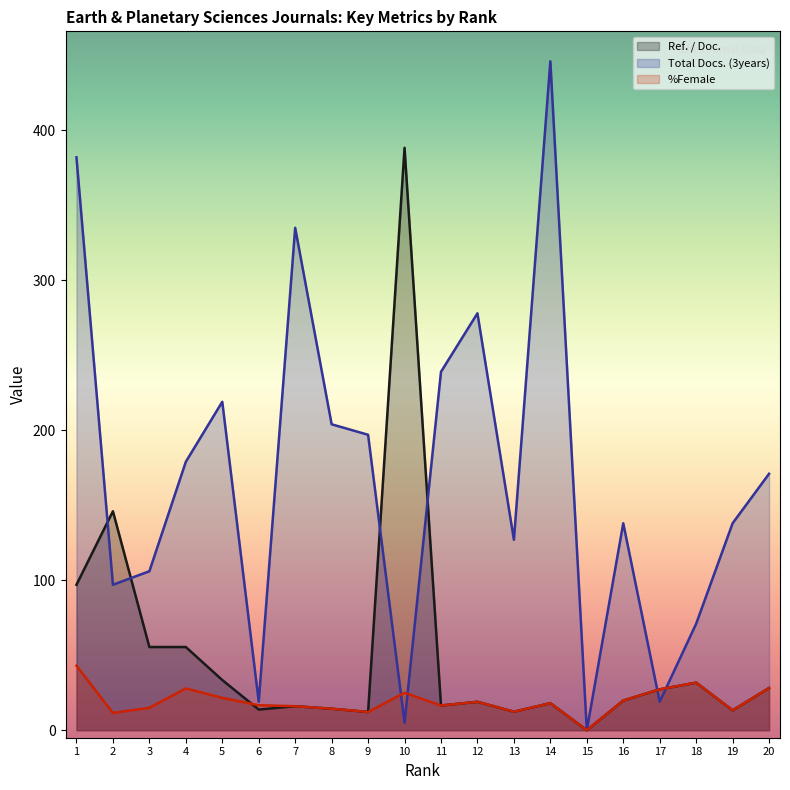

How many interior local valleys does the %Female series have?

6